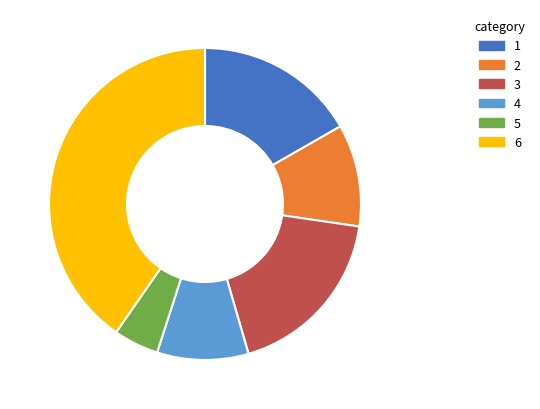

Does any single category account for the majority?

No